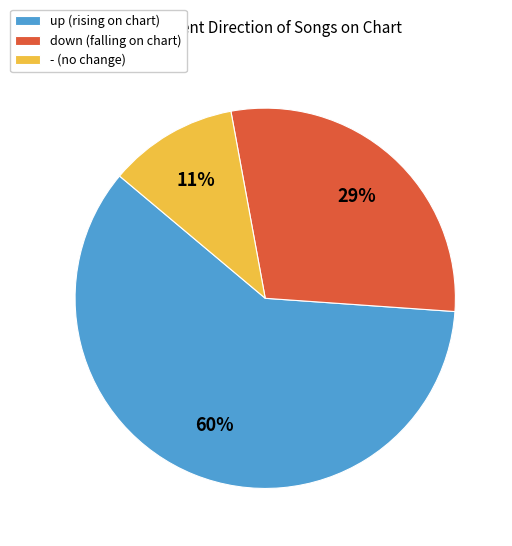

Does any single category account for the majority?

Yes